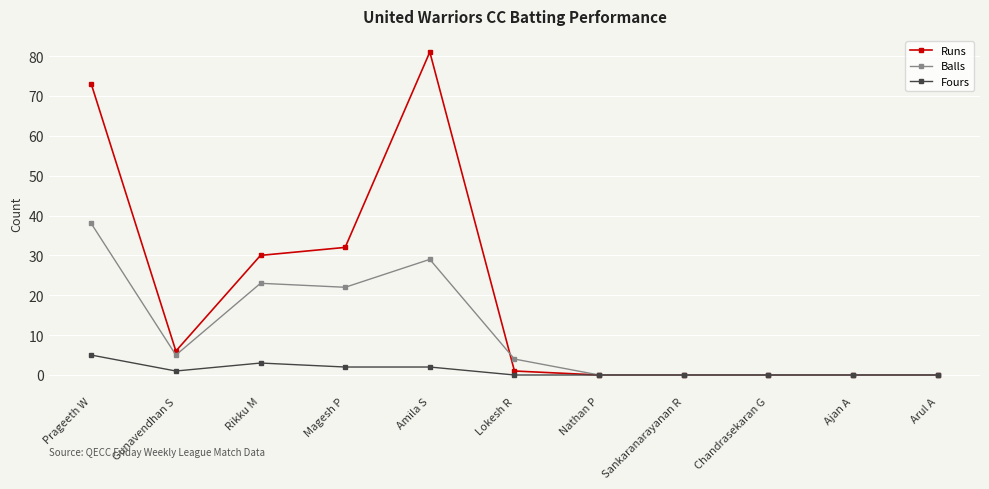

Which series changed the most between Amila S and Nathan P?

Runs